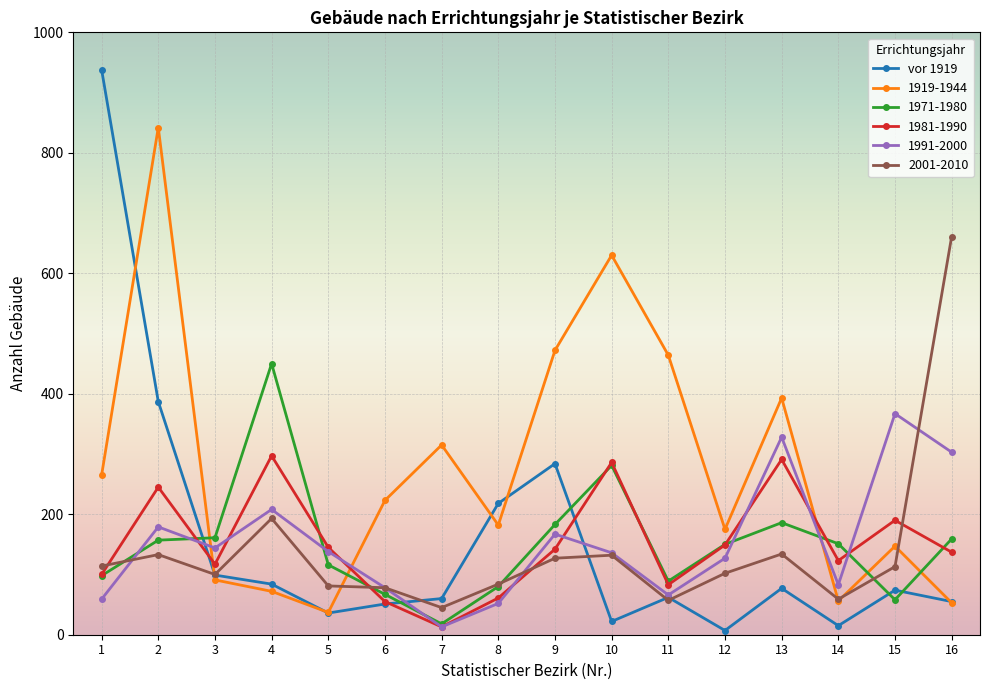

What are all the series names shown in the legend?

vor 1919, 1919-1944, 1971-1980, 1981-1990, 1991-2000, 2001-2010